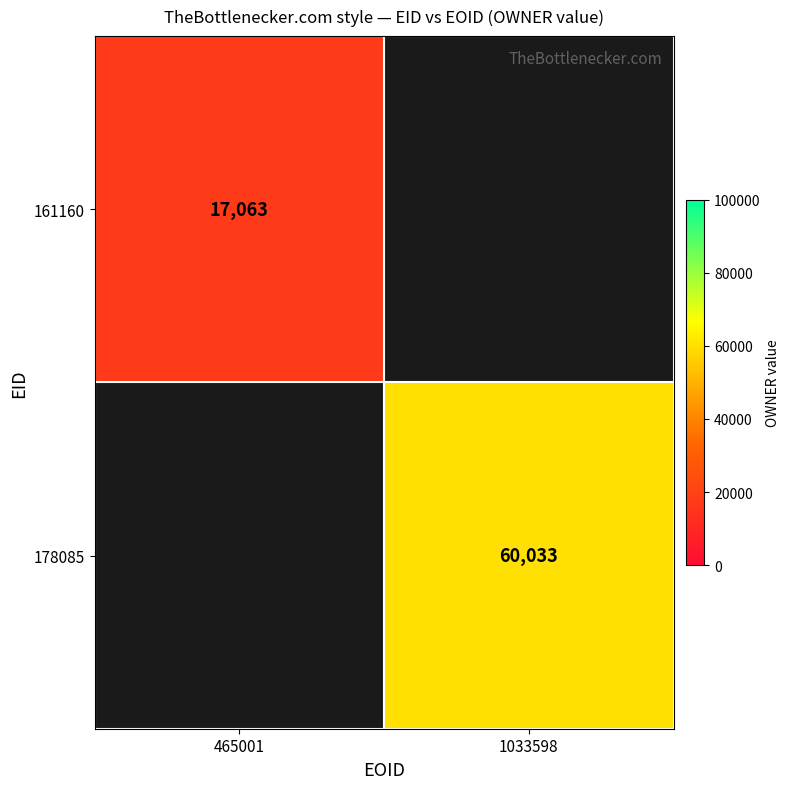

How many distinct data groups are displayed?

2